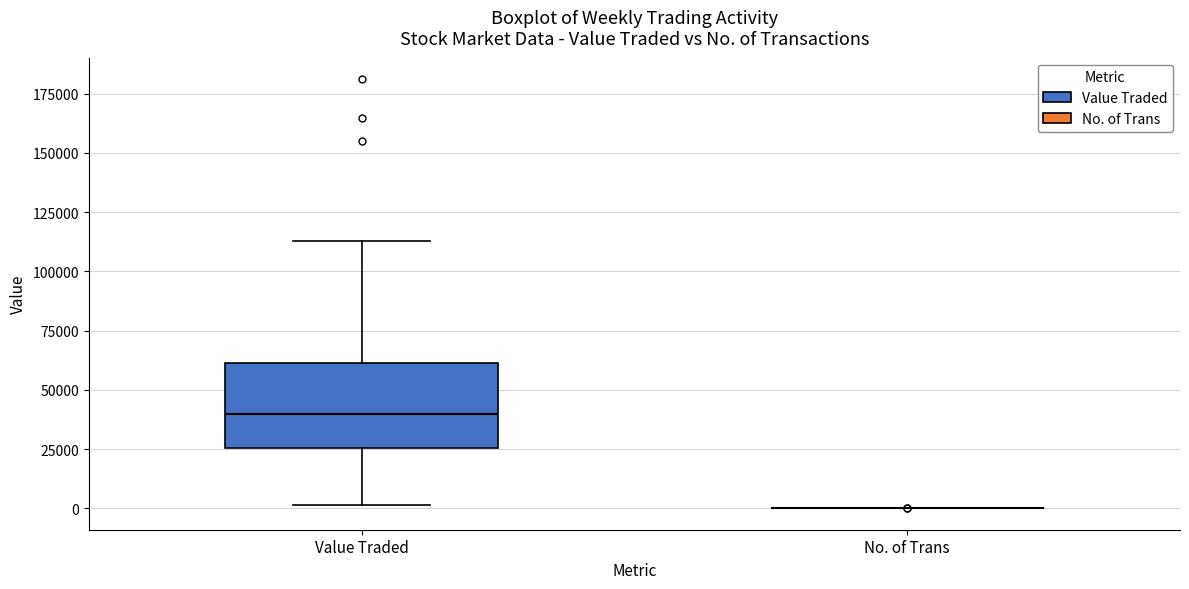

Reading left to right, transcribe this box plot: for each box, give where its median line is, the range the box spans, and where its two whiskers end, as read against the y-axis. The values are not printed on the chart, so give them approximately, as read against the axis.

Value Traded: median 40000, box 25000 to 60000, whiskers 0 to 115000
No. of Trans: box collapsed to a line at 0, whiskers 0 to 0